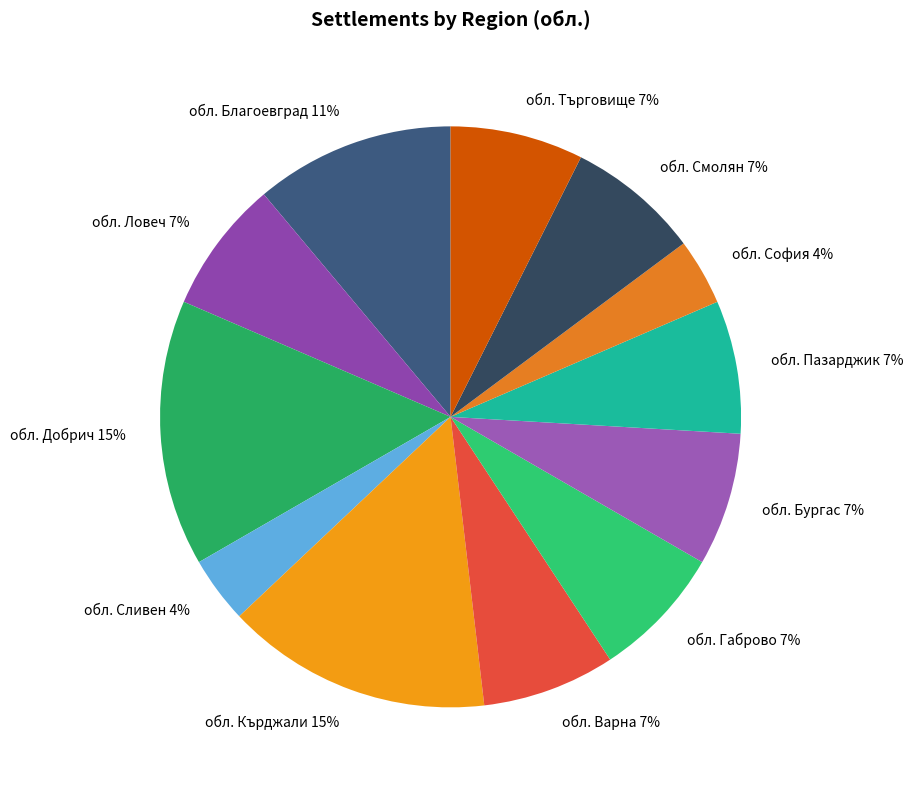

Is обл. Варна 7% the majority of the pie?

No